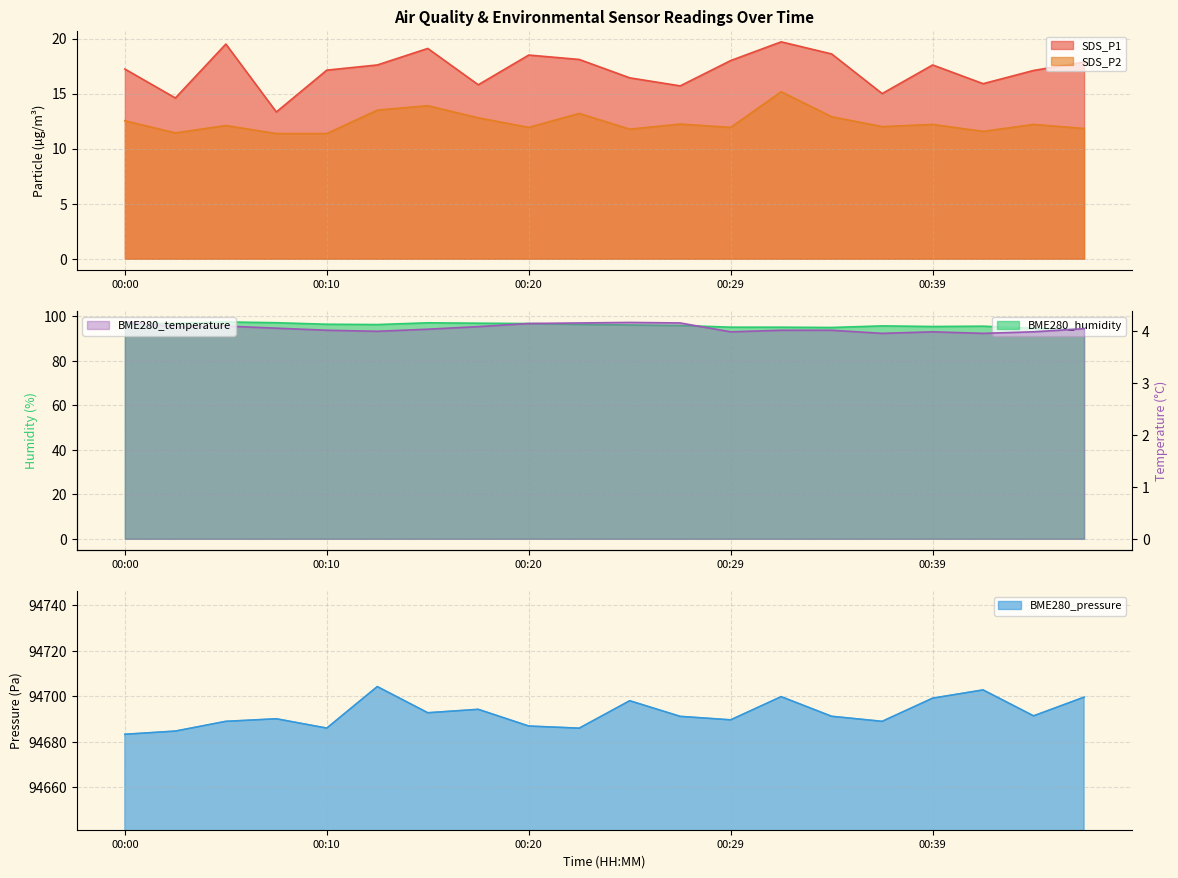

How many lines are shown in the chart?

5